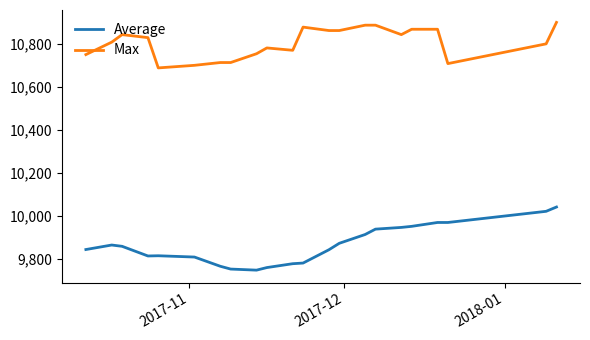

Which series has the largest range (max minus min)?

Average